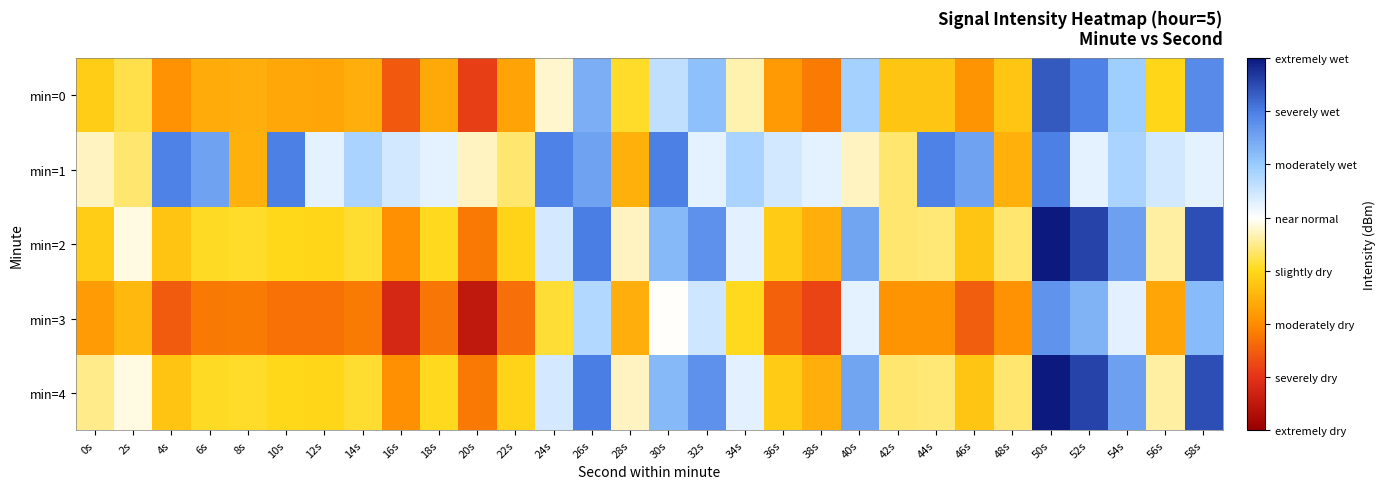

Reading left to right, extract all data points from this chart.

min=0: 0s=-130.5	2s=-129.9	4s=-131.7	6s=-131.2	8s=-131.2	10s=-131.3	12s=-131.3	14s=-131.1	16s=-132.7	18s=-131.2	20s=-133.2	22s=-131.4	24s=-129.1	26s=-126.6	28s=-130.2	30s=-127.8	32s=-127.0	34s=-129.3	36s=-131.6	38s=-132.1	40s=-127.3	42s=-130.7	44s=-130.7	46s=-131.7	48s=-130.7	50s=-125.0	52s=-125.7	54s=-127.3	56s=-130.3	58s=-125.8
min=1: 0s=-129.2	2s=-129.7	4s=-125.6	6s=-126.3	8s=-131.1	10s=-125.6	12s=-128.3	14s=-127.4	16s=-128.0	18s=-128.3	20s=-129.2	22s=-129.7	24s=-125.6	26s=-126.3	28s=-131.1	30s=-125.6	32s=-128.3	34s=-127.4	36s=-128.0	38s=-128.3	40s=-129.2	42s=-129.7	44s=-125.6	46s=-126.3	48s=-131.1	50s=-125.6	52s=-128.3	54s=-127.4	56s=-128.0	58s=-128.3
min=2: 0s=-130.5	2s=-128.9	4s=-130.7	6s=-130.2	8s=-130.2	10s=-130.3	12s=-130.3	14s=-130.1	16s=-131.7	18s=-130.2	20s=-132.2	22s=-130.4	24s=-128.1	26s=-125.6	28s=-129.2	30s=-126.8	32s=-126.0	34s=-128.3	36s=-130.6	38s=-131.1	40s=-126.3	42s=-129.7	44s=-129.7	46s=-130.7	48s=-129.7	50s=-124.0	52s=-124.7	54s=-126.3	56s=-129.3	58s=-124.8
min=3: 0s=-131.5	2s=-130.9	4s=-132.7	6s=-132.2	8s=-132.2	10s=-132.3	12s=-132.3	14s=-132.1	16s=-133.7	18s=-132.2	20s=-134.2	22s=-132.4	24s=-130.1	26s=-127.6	28s=-131.2	30s=-128.8	32s=-128.0	34s=-130.3	36s=-132.6	38s=-133.1	40s=-128.3	42s=-131.7	44s=-131.7	46s=-132.7	48s=-131.7	50s=-126.0	52s=-126.7	54s=-128.3	56s=-131.3	58s=-126.8
min=4: 0s=-129.5	2s=-128.9	4s=-130.7	6s=-130.2	8s=-130.2	10s=-130.3	12s=-130.3	14s=-130.1	16s=-131.7	18s=-130.2	20s=-132.2	22s=-130.4	24s=-128.1	26s=-125.6	28s=-129.2	30s=-126.8	32s=-126.0	34s=-128.3	36s=-130.6	38s=-131.1	40s=-126.3	42s=-129.7	44s=-129.7	46s=-130.7	48s=-129.7	50s=-124.0	52s=-124.7	54s=-126.3	56s=-129.3	58s=-124.8